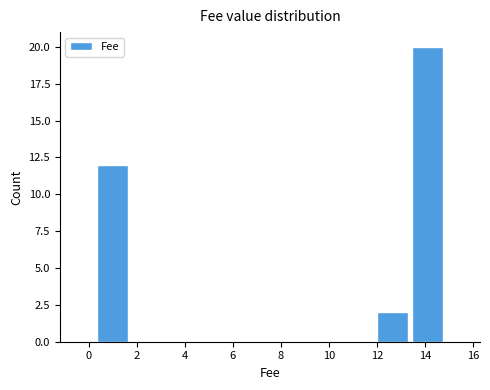

Over which range of the x-axis is the bar tallest?

13.4 to 14.8